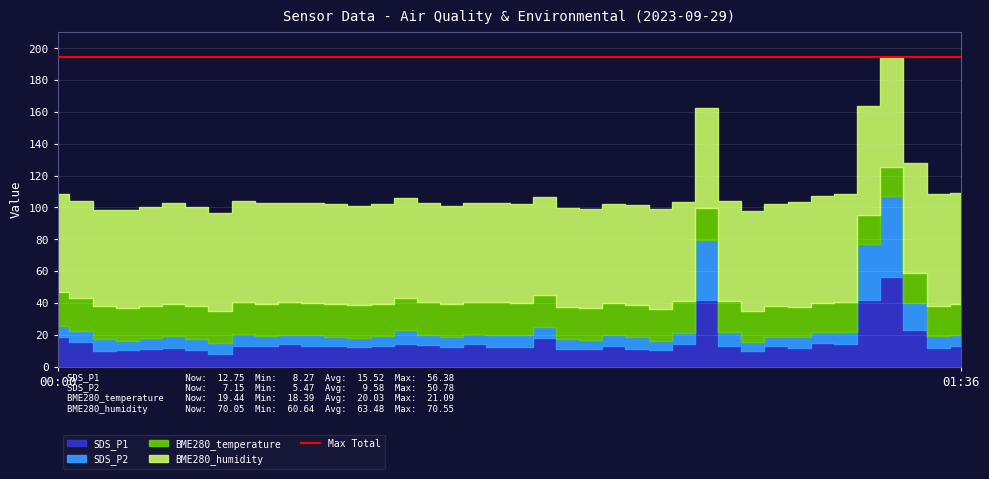

What is the average value of the SDS_P2 series?

9.6